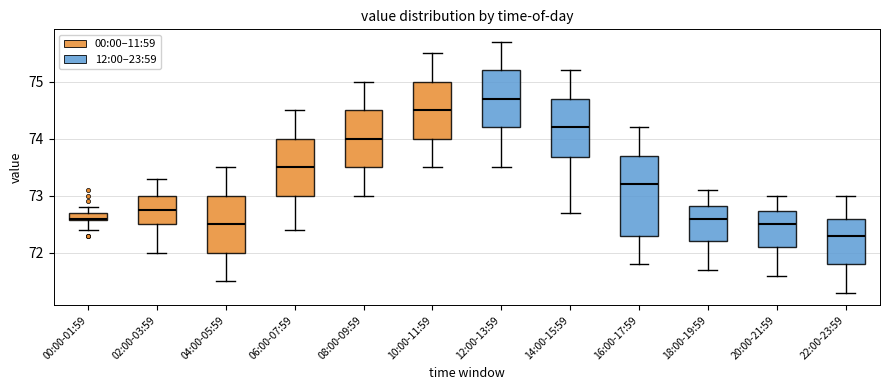

Comparing the boxes themselves (not the whiskers), which one is the tallest?

16:00-17:59